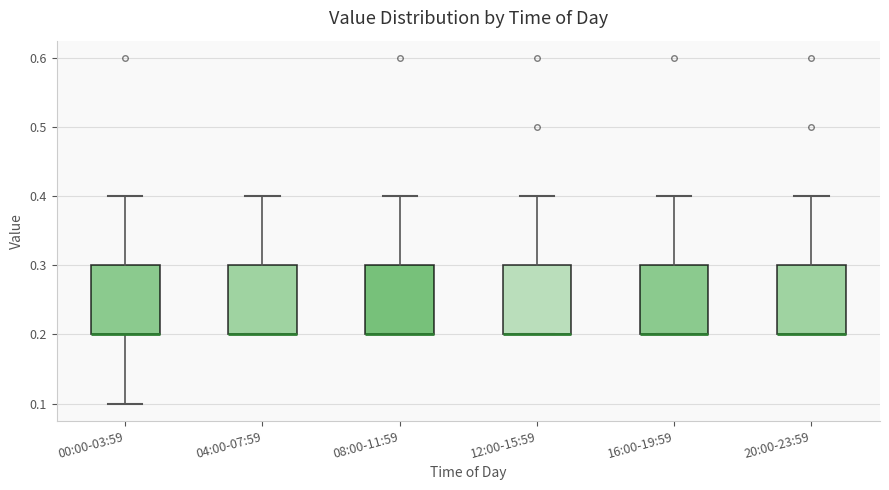

Reading left to right, read every box against the y-axis: the position of its median line, the range the box covers, and the ends of its whiskers. The values are not printed on the chart, so give them approximately, as read against the axis.

00:00-03:59: median 0.2 (drawn on the box's lower edge), box 0.2 to 0.3, whiskers 0.1 to 0.4
04:00-07:59: median 0.2 (drawn on the box's lower edge), box 0.2 to 0.3, whiskers 0.2 to 0.4
08:00-11:59: median 0.2 (drawn on the box's lower edge), box 0.2 to 0.3, whiskers 0.2 to 0.4
12:00-15:59: median 0.2 (drawn on the box's lower edge), box 0.2 to 0.3, whiskers 0.2 to 0.4
16:00-19:59: median 0.2 (drawn on the box's lower edge), box 0.2 to 0.3, whiskers 0.2 to 0.4
20:00-23:59: median 0.2 (drawn on the box's lower edge), box 0.2 to 0.3, whiskers 0.2 to 0.4